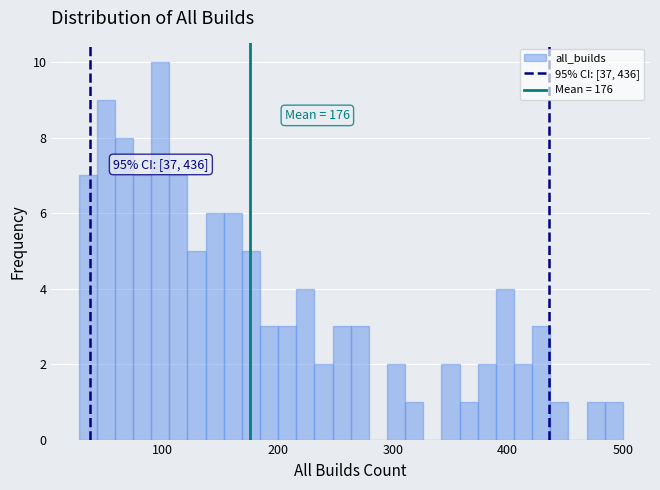

Around what value on the x-axis is the tallest bar? Give the approximate position of its centre, as read against the axis.

100